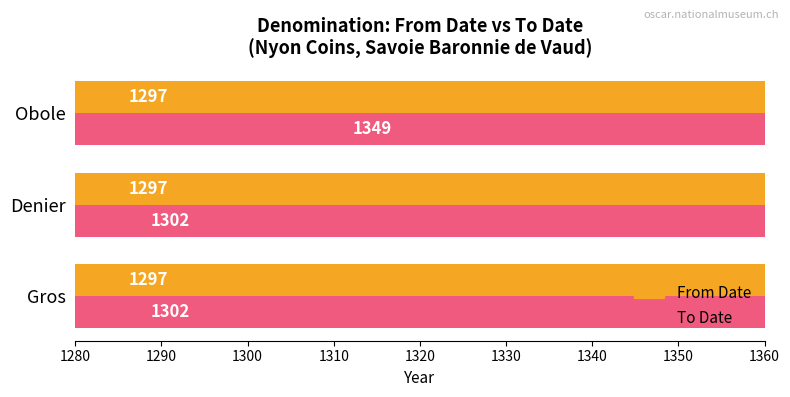

How many categories are shown in the chart?

3